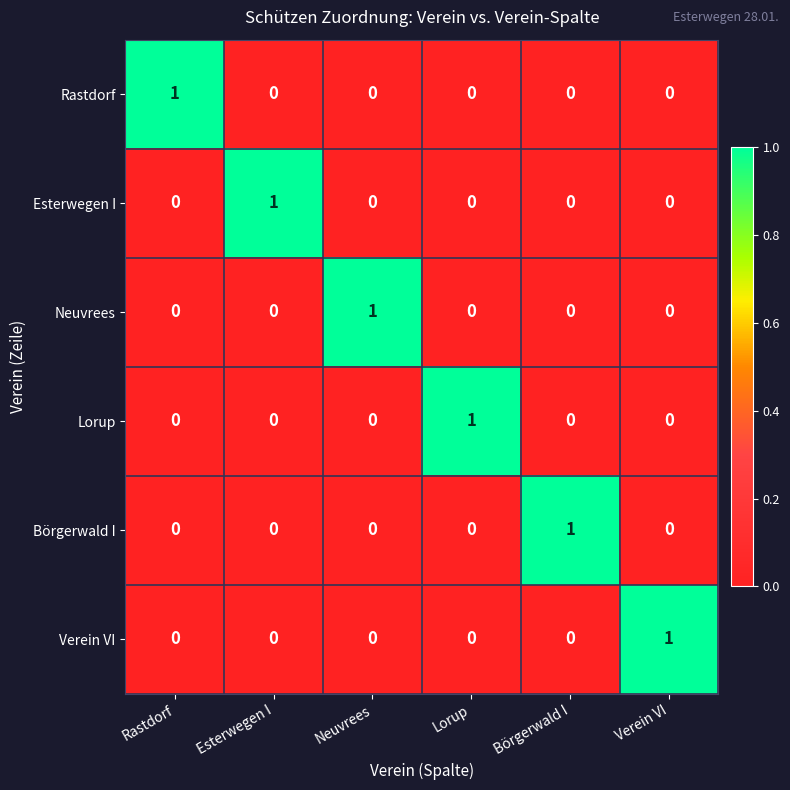

At how many categories does at least one series exceed 0?

6